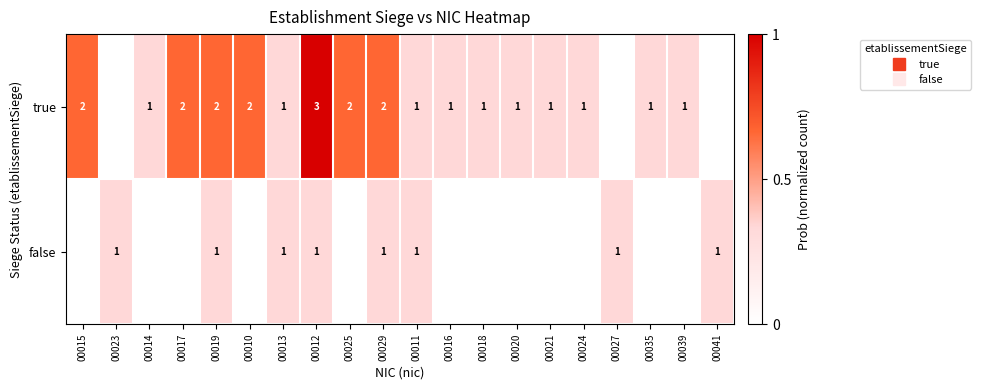

How many data points does each series have?

20